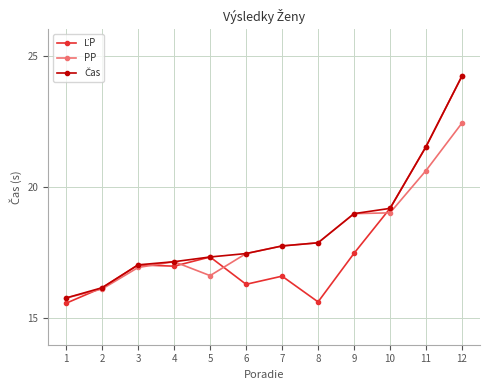

What is the difference between the highest and lowest values at 9?

1.5